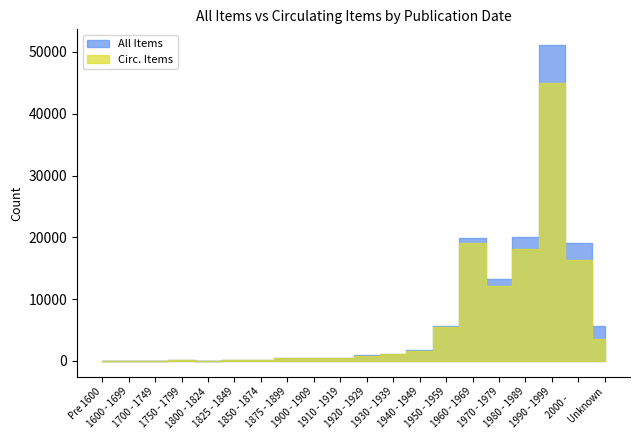

What is the spread (max minus min) of values at 1850 - 1874?

7